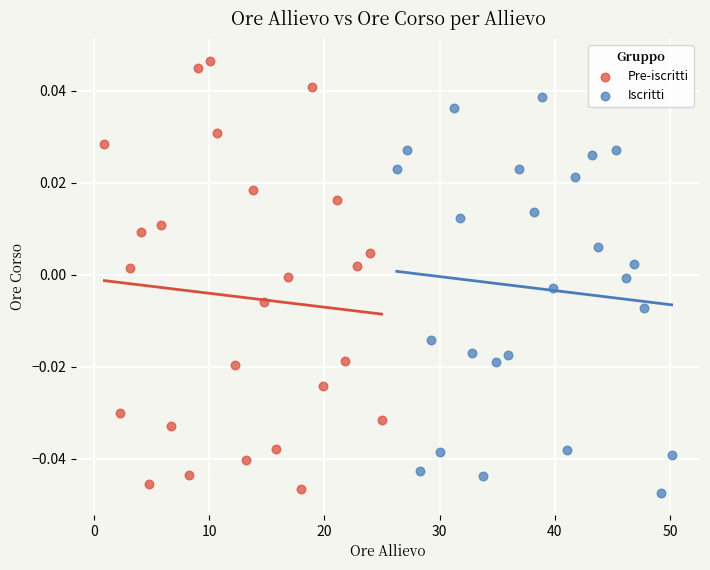

Which series has the largest Y range (max minus min)?

Pre-iscritti